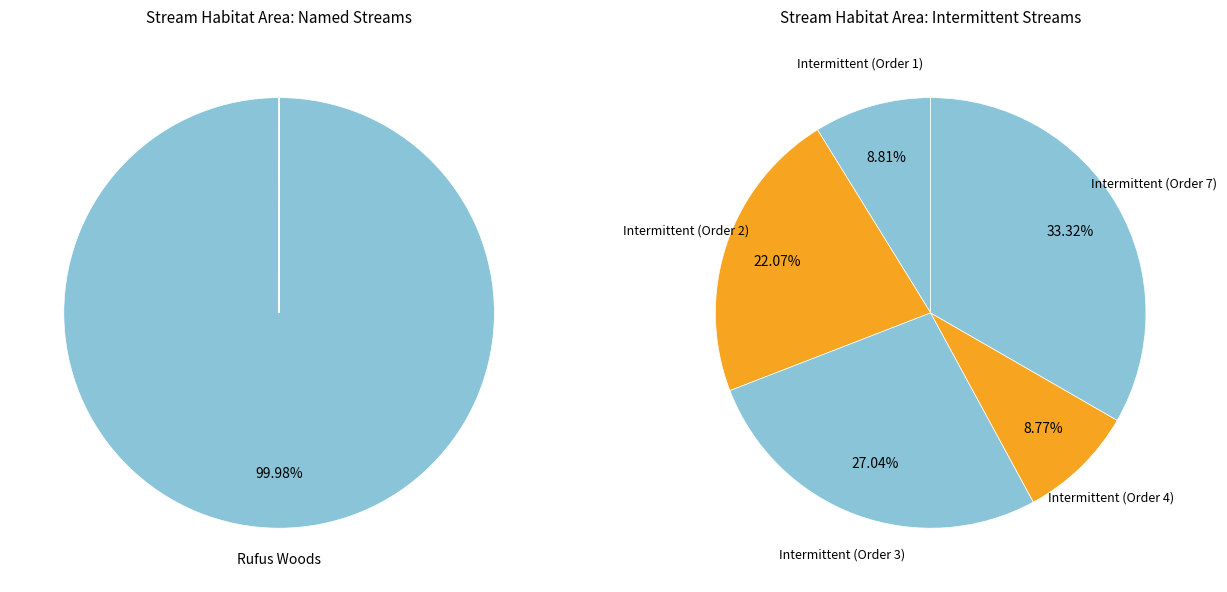

Is there any slice that represents more than half of the pie?

Yes